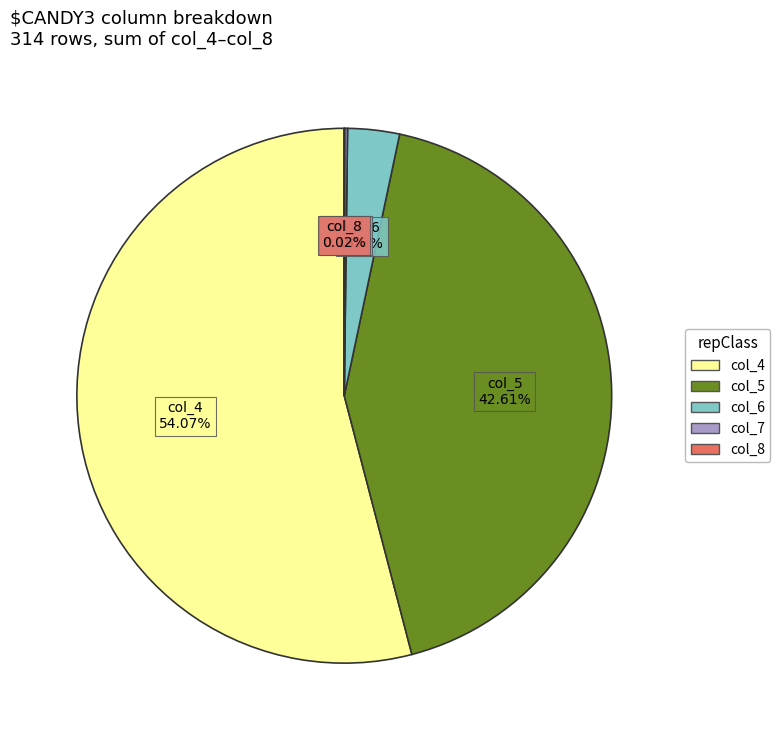

Is there a majority slice in this chart?

Yes